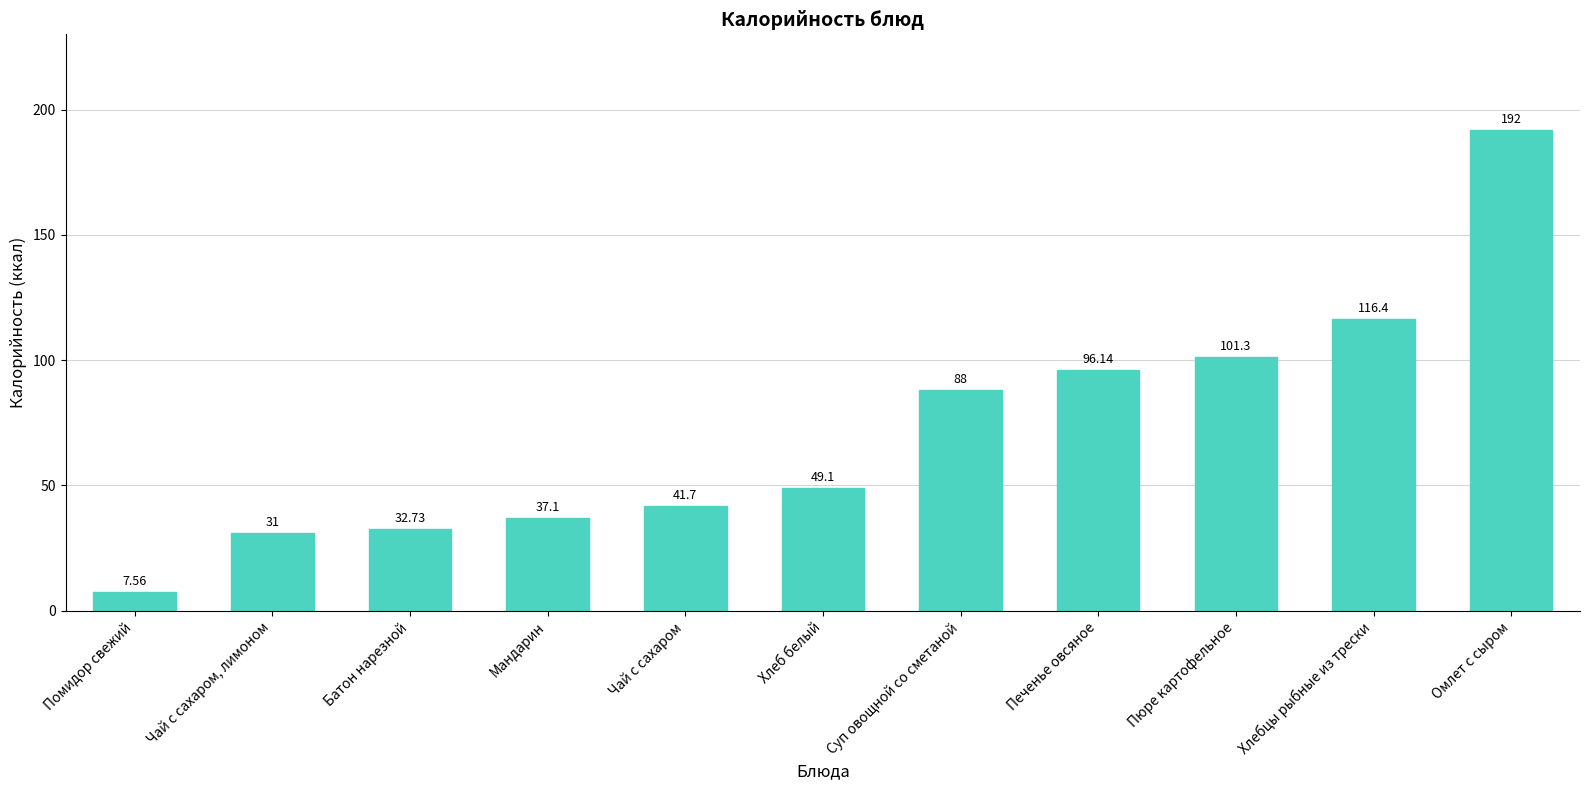

What is the ratio of the value at Чай с сахаром to the value at Чай с сахаром, лимоном?

1.3